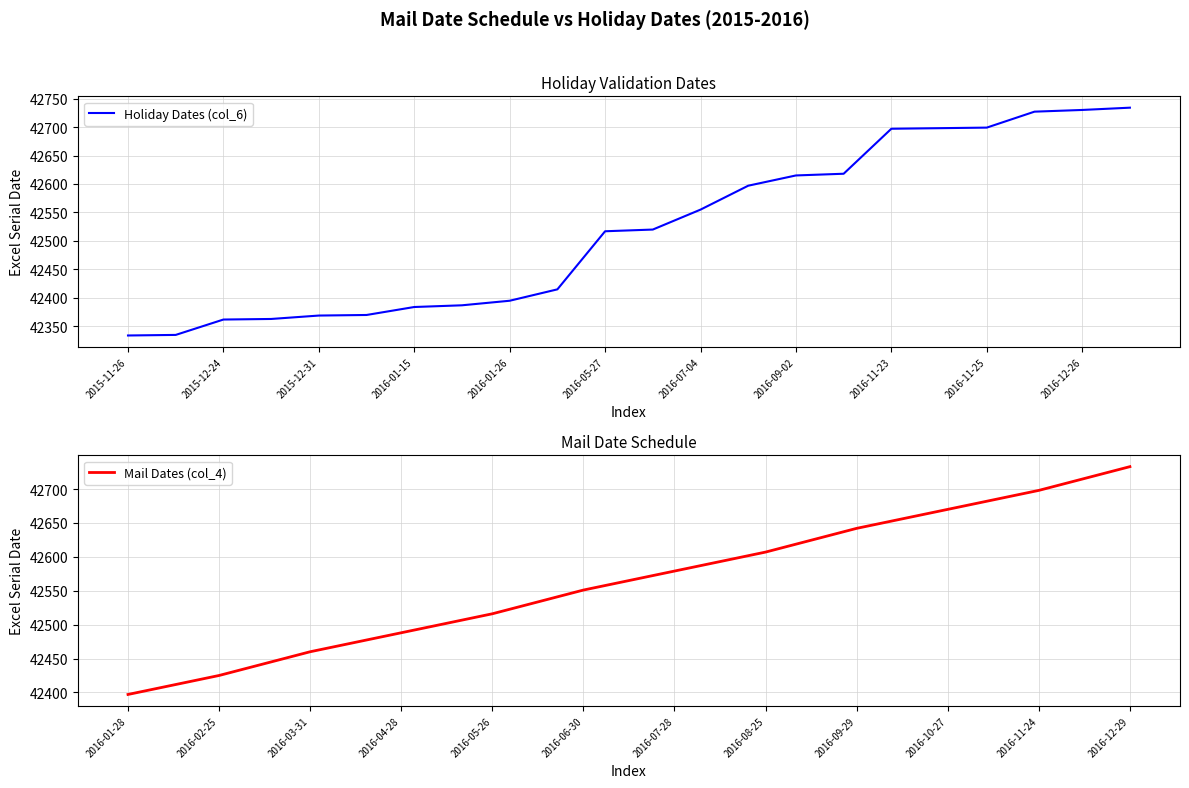

Is it true that Holiday Dates (col_6) equals 10156 at 2016-01-26?

False